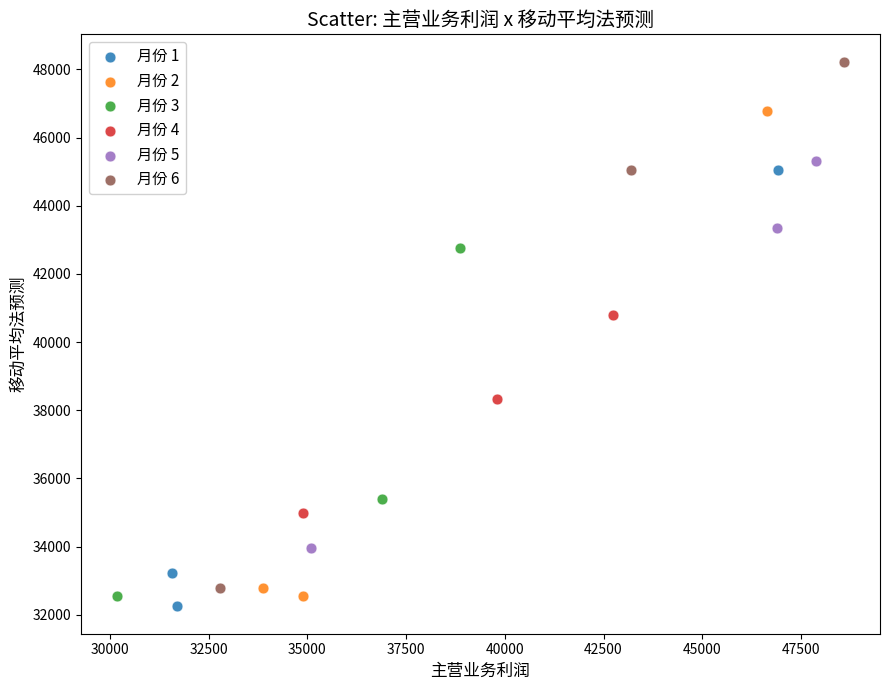

Which series has the largest Y range (max minus min)?

月份 6